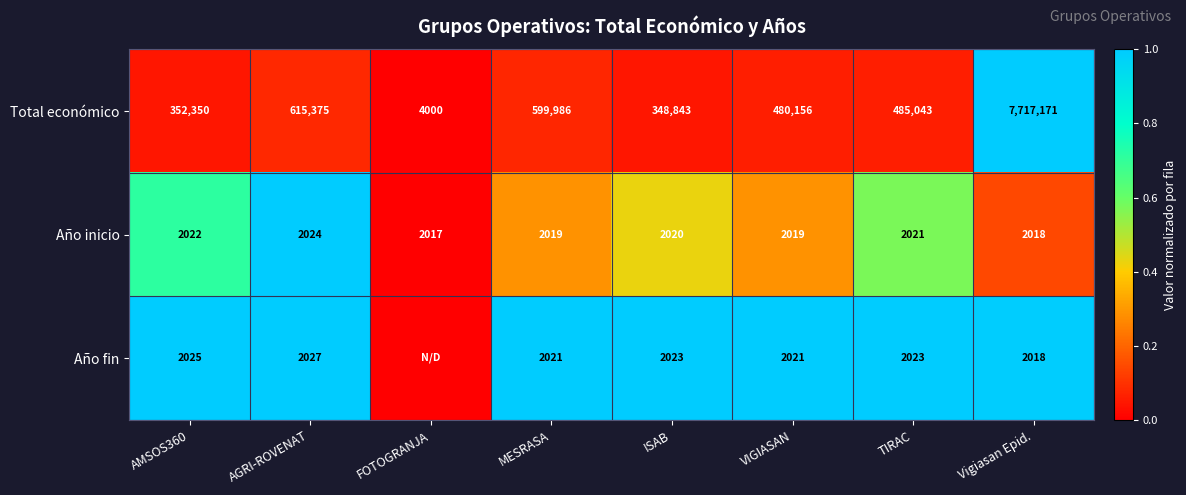

Is the value of Año fin at MESRASA greater than the value of Total económico at AGRI-ROVENAT?

No